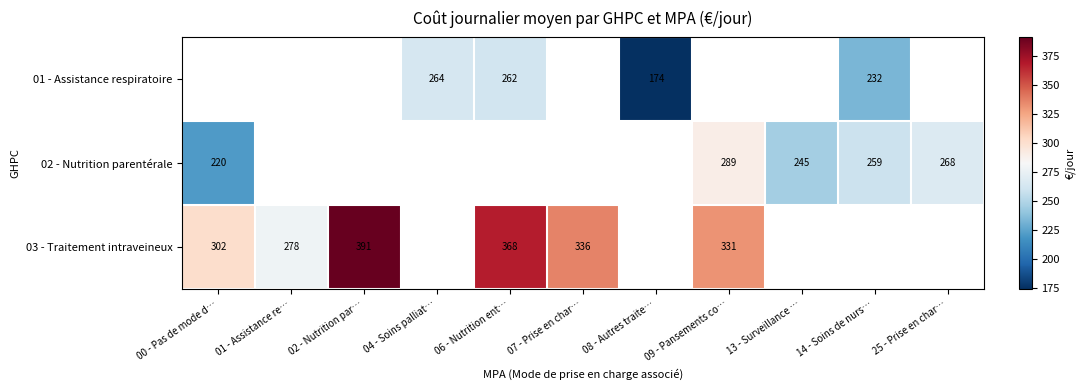

Which has a higher value, 01 - Assistance re… or 25 - Prise en char…?

01 - Assistance re…